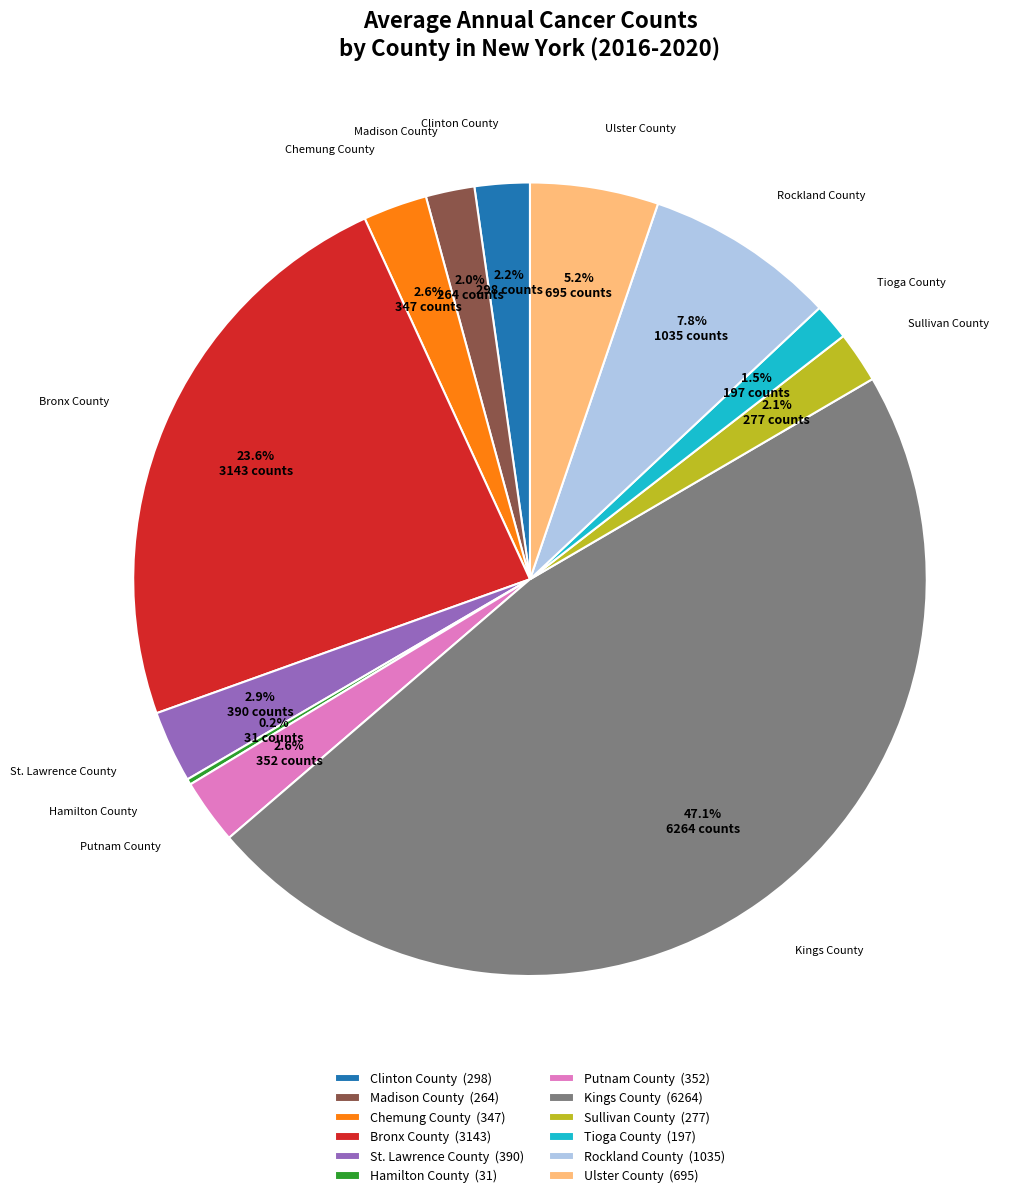

What percentage is NOT represented by Clinton County (298)?

97.8%